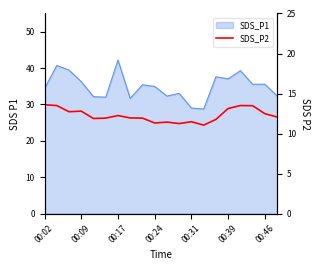

Reading right to left, list all the values displayed in this chart.

12.1	12.5	13.5	13.5	13.1	11.8	11.1	11.5	11.2	11.4	11.3	11.9	11.9	12.2	11.9	11.9	12.8	12.7	13.5	13.6